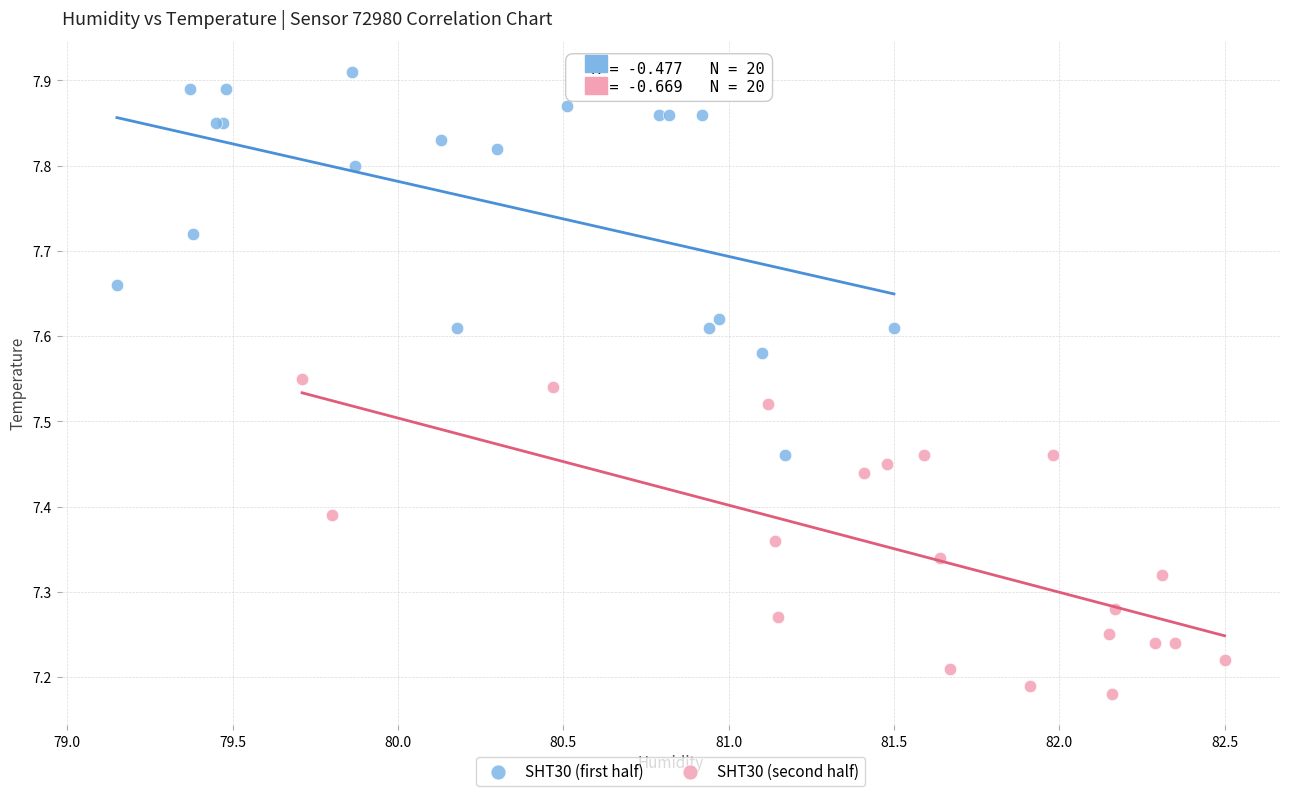

Which series has the widest spread of Y values?

SHT30 (first half)